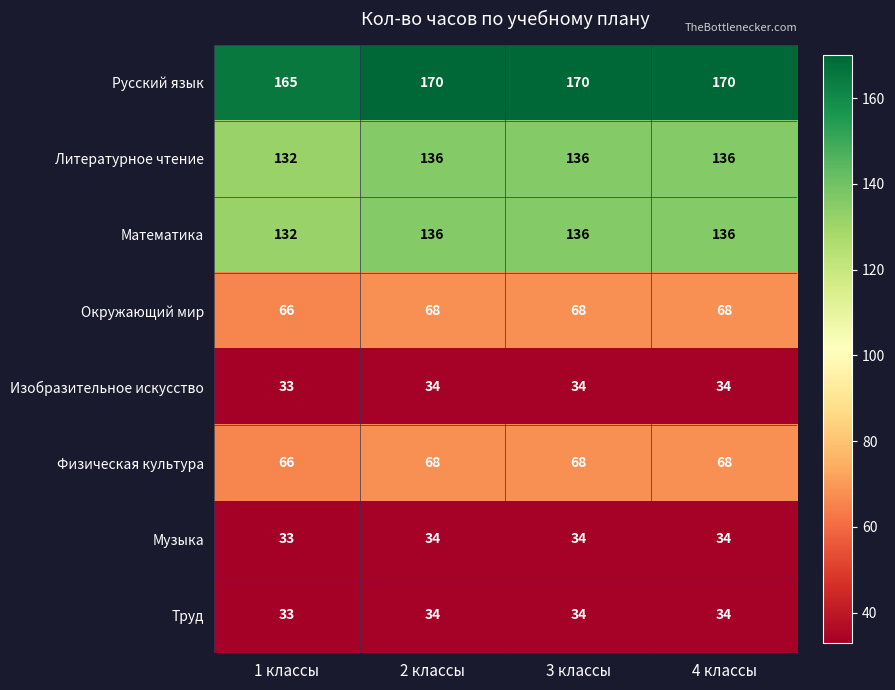

The Русский язык series shows 170 at 3 классы. True or false?

True